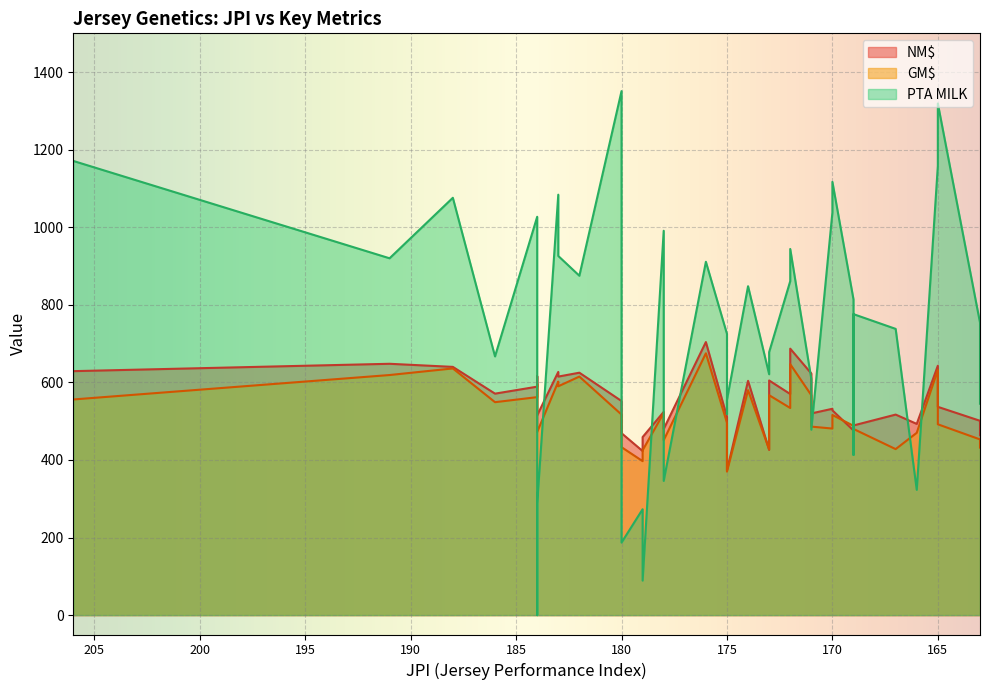

Which series has the largest range (max minus min)?

PTA MILK